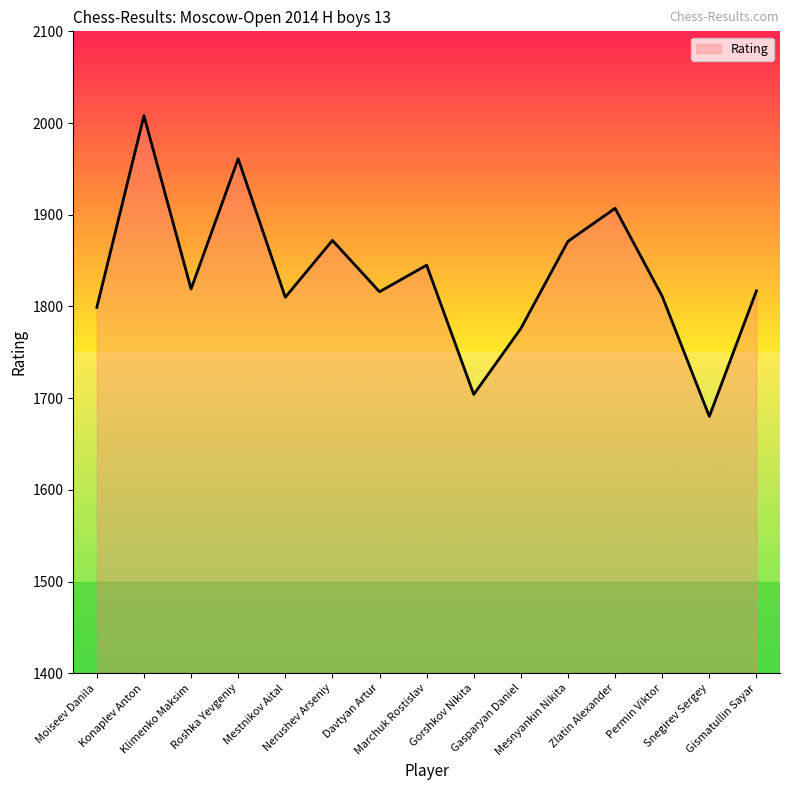

Is it true that the value at Mestnikov Aital is 1810?

True